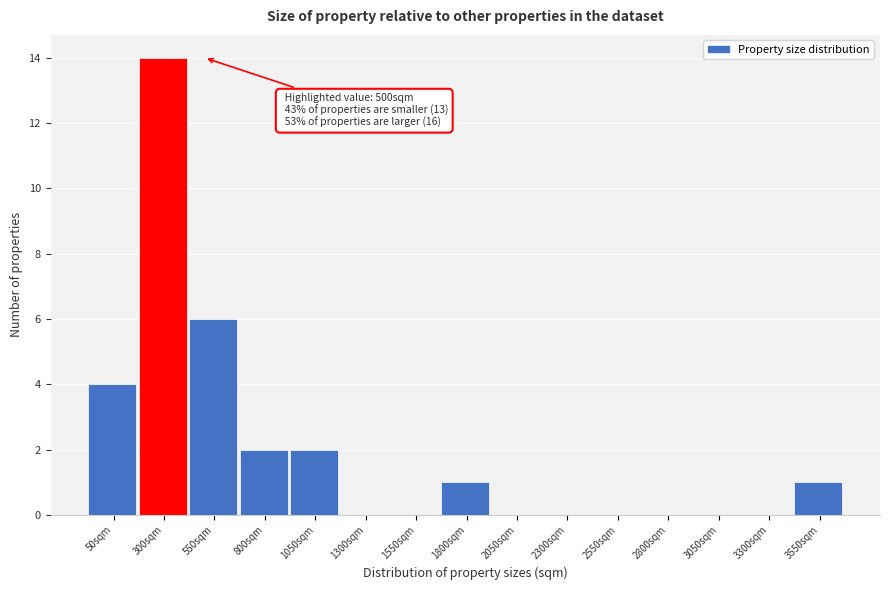

Reading left to right, what are all the values shown in this chart?

50sqm=4	300sqm=14	550sqm=6	800sqm=2	1050sqm=2	1300sqm=0	1550sqm=0	1800sqm=1	2050sqm=0	2300sqm=0	2550sqm=0	2800sqm=0	3050sqm=0	3300sqm=0	3550sqm=1